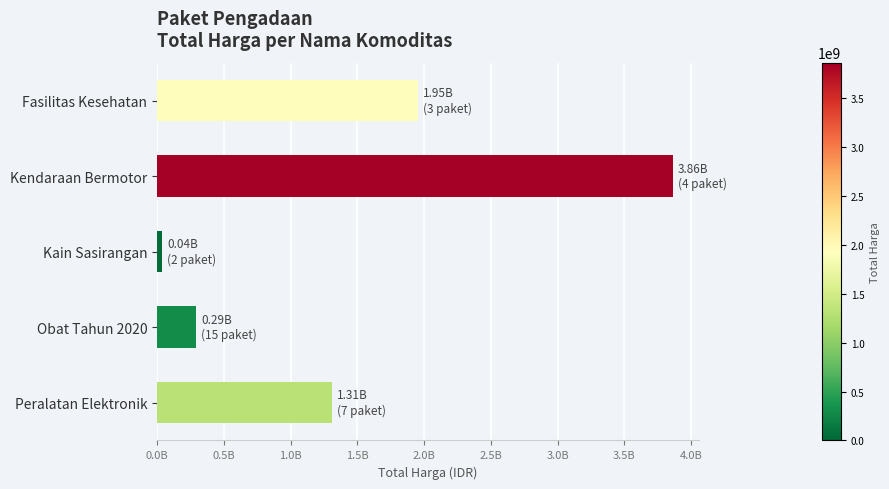

At which category does the chart reach its peak across all series?

Kendaraan Bermotor